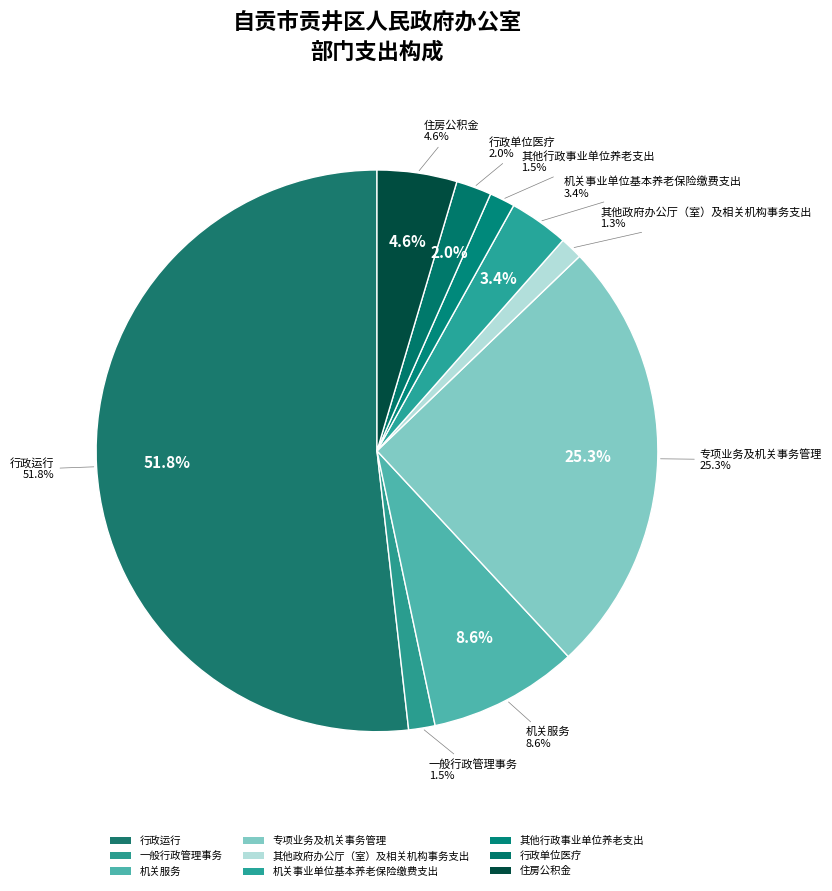

Rank the categories by value from lowest to highest.

其他政府办公厅（室）及相关机构事务支出, 其他行政事业单位养老支出, 一般行政管理事务, 行政单位医疗, 机关事业单位基本养老保险缴费支出, 住房公积金, 机关服务, 专项业务及机关事务管理, 行政运行